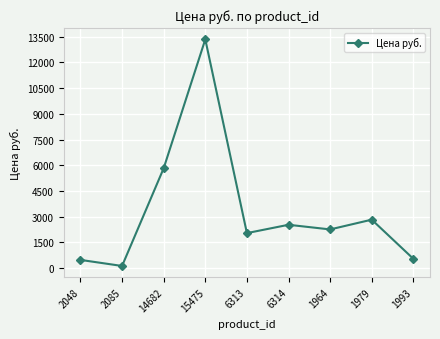

What is the label of the 2nd point from the right?

1979